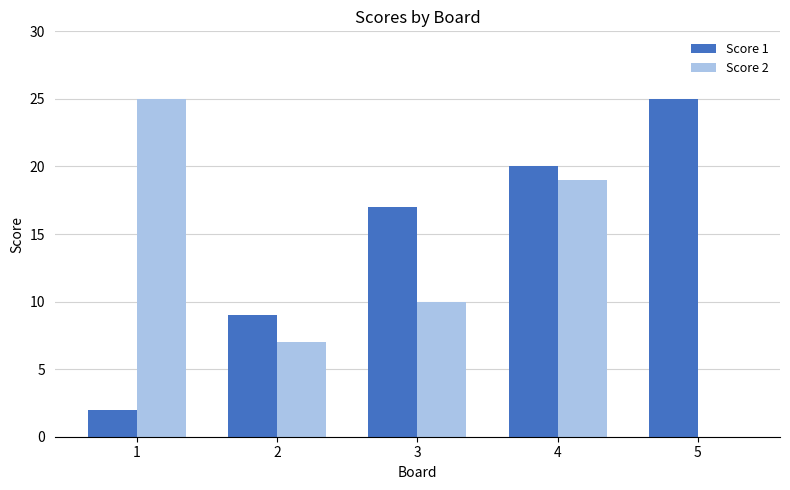

Which series has the largest total across all categories?

Score 1